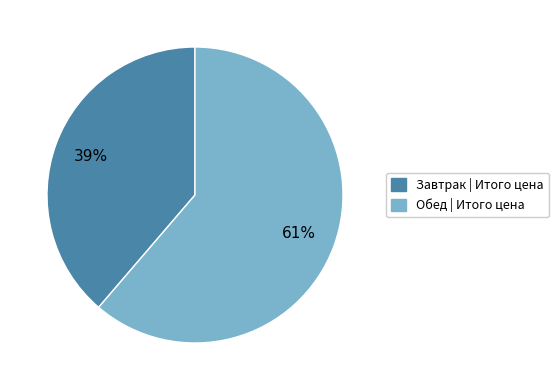

Which slice is the largest?

Обед